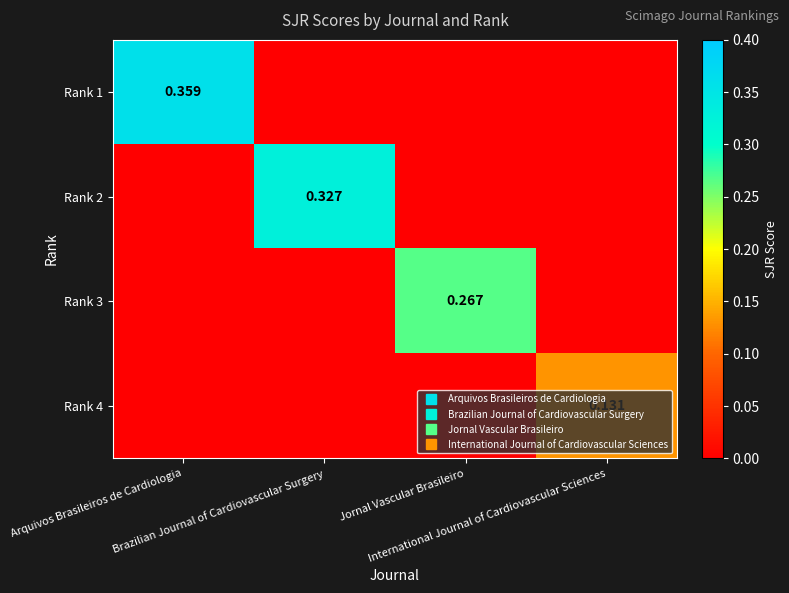

What is the difference between the Rank 3 values at Arquivos Brasileiros de Cardiologia and Jornal Vascular Brasileiro?

0.3